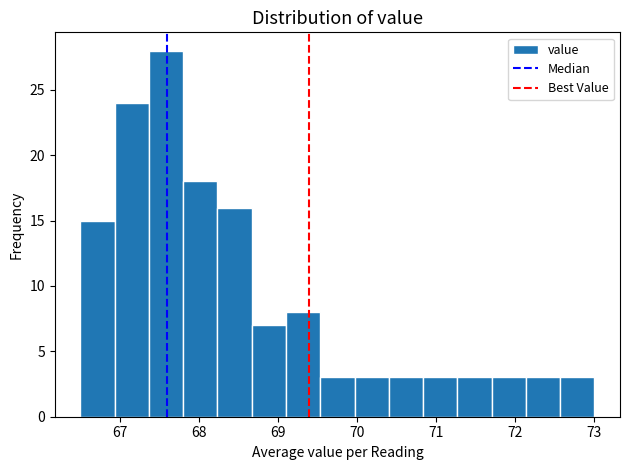

Over which range of the x-axis is the bar tallest?

67.4 to 67.8